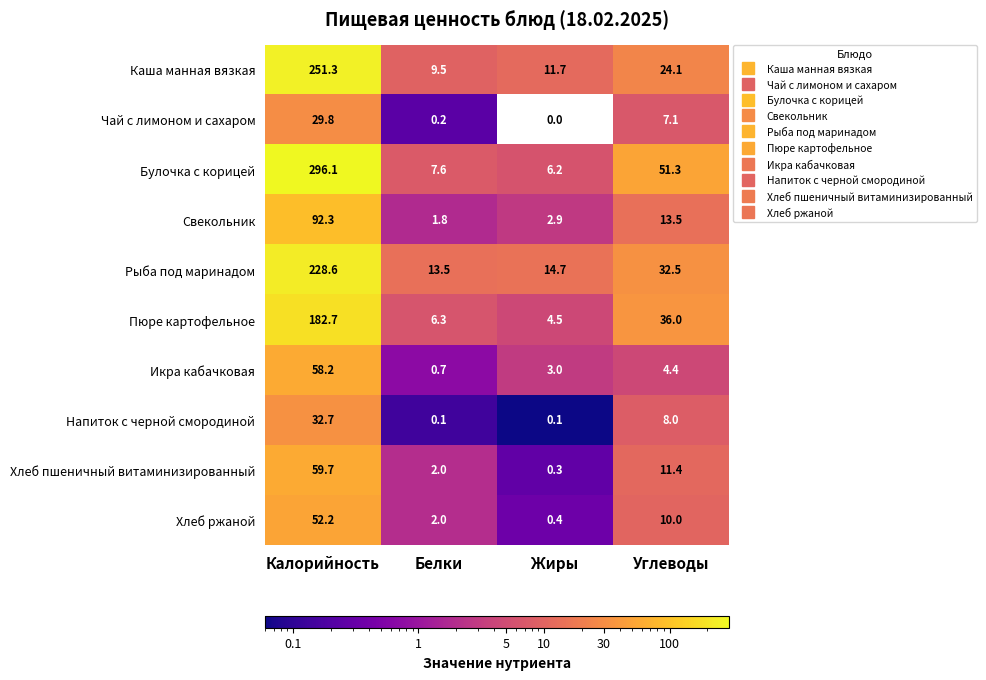

At how many categories does at least one series exceed 8?

4